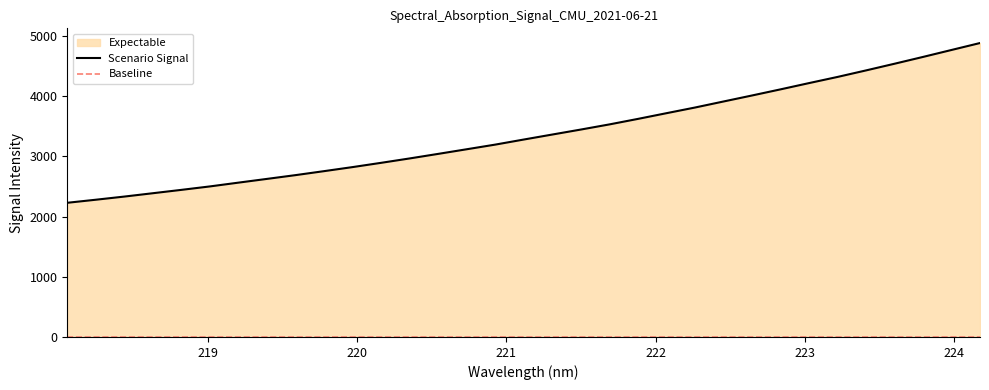

Approximately how many times larger is the value at 218.6332 compared to 222.263?

0.6